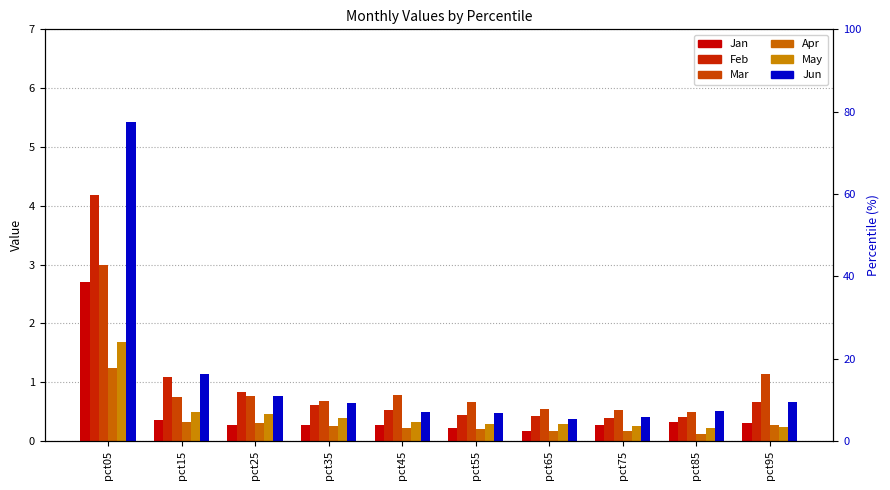

Rank the categories by Jun value from highest to lowest.

pct05, pct15, pct25, pct95, pct35, pct85, pct45, pct55, pct75, pct65